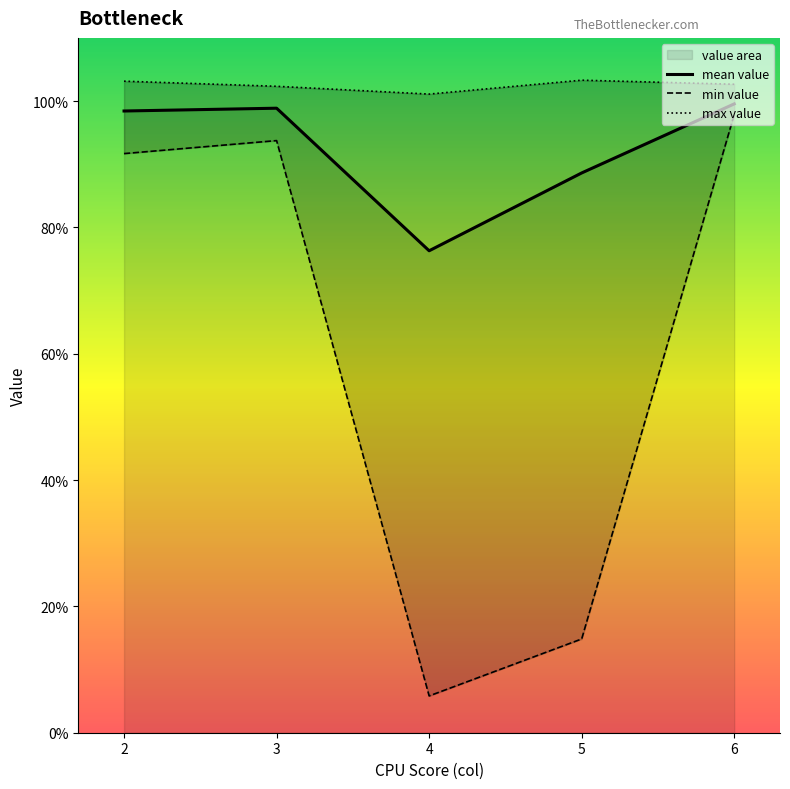

True or false: max value and min value intersect in this chart.

False